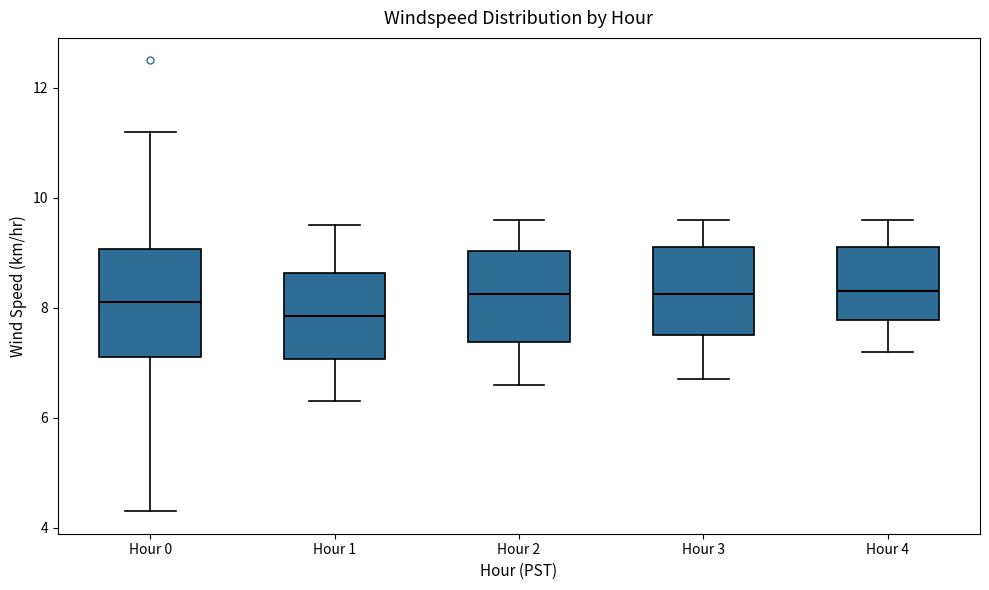

Which box is the tallest, from its lower edge to its upper edge?

Hour 0